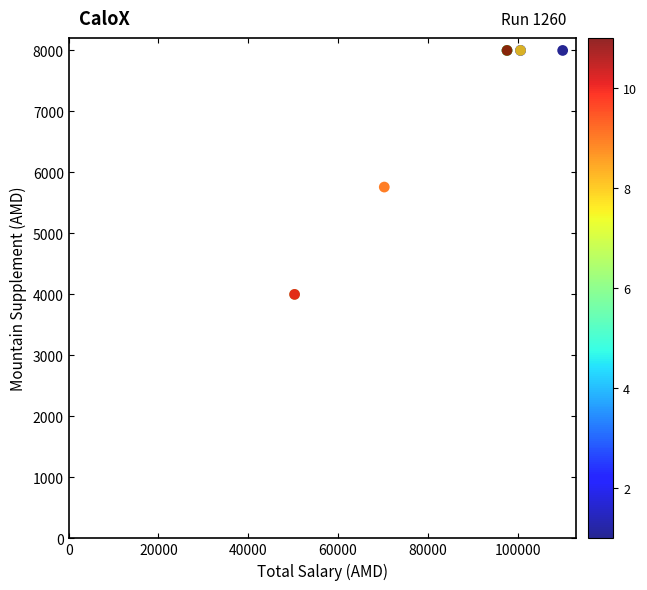

What Y value in the scatter plot is closest to 6000?

5760